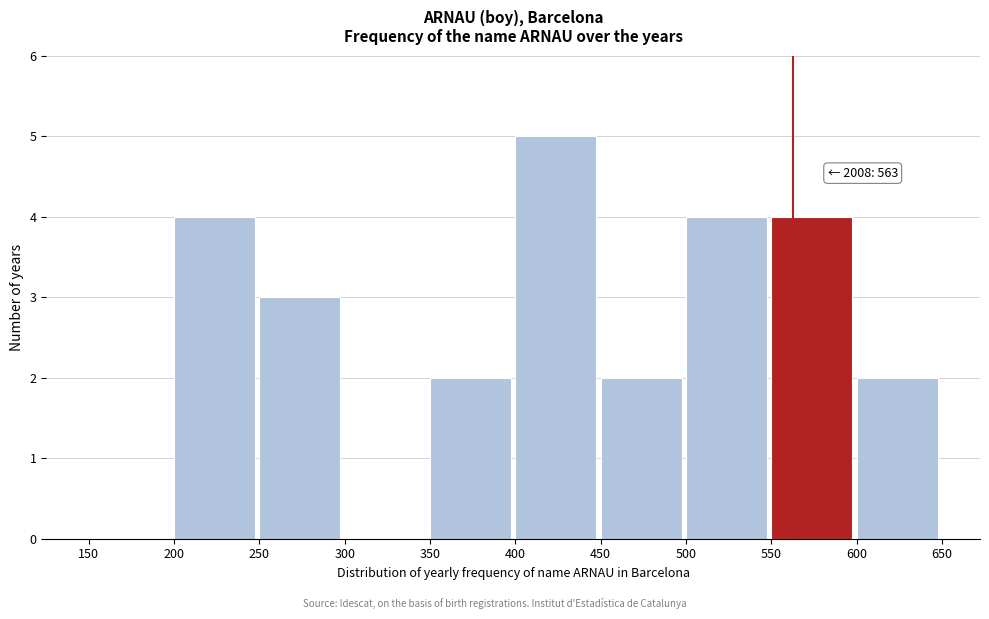

Which range on the x-axis has the tallest bar?

400 to 450